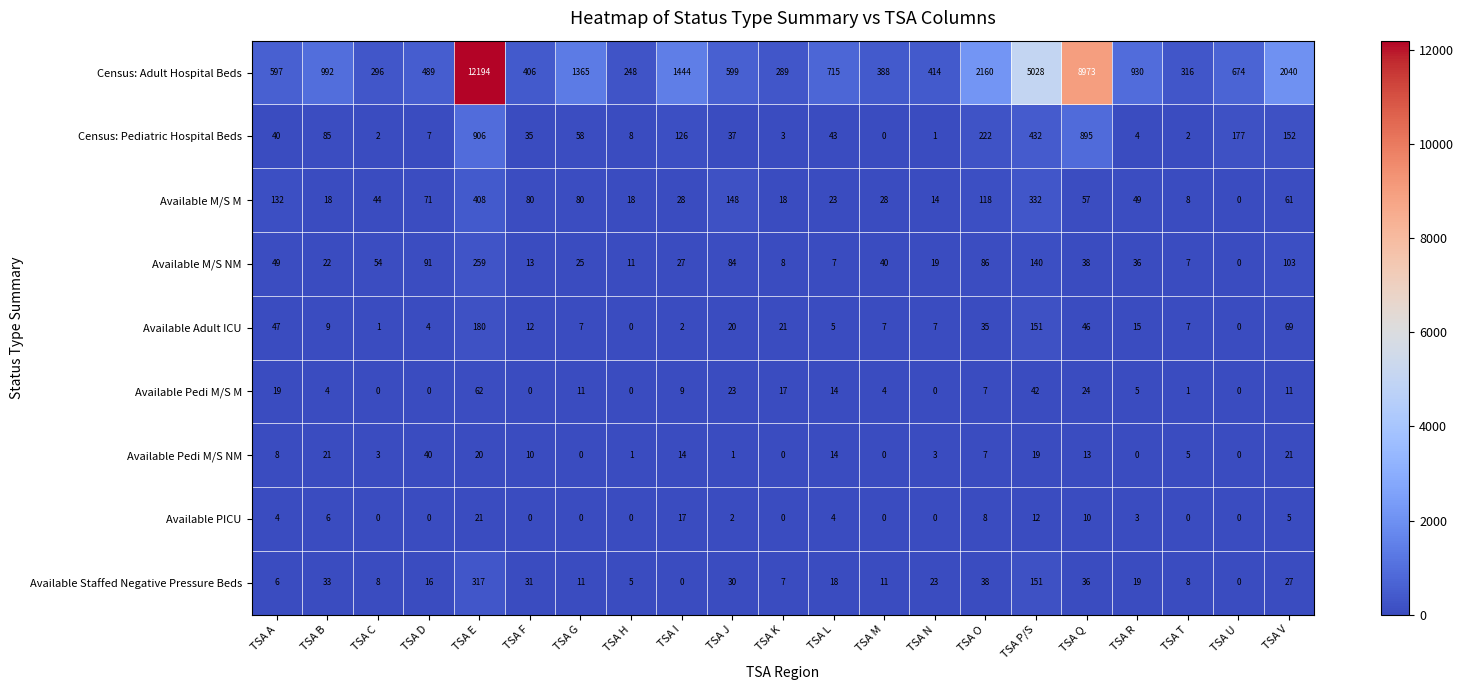

What is the difference between the highest and lowest values at TSA B?

988